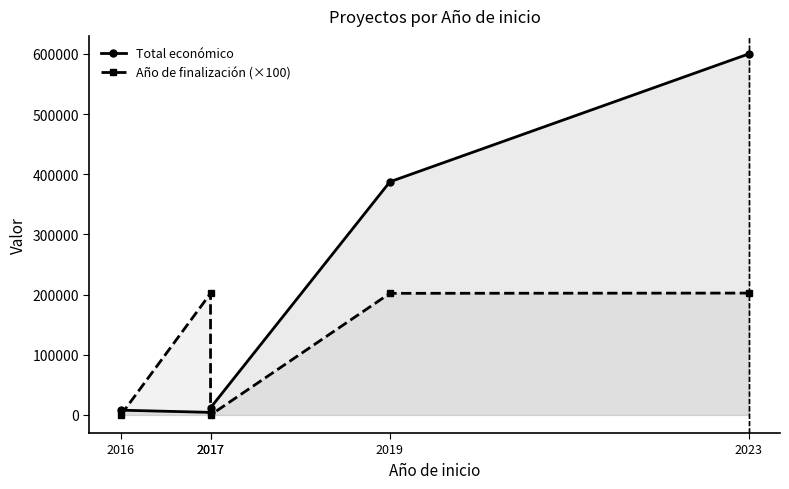

Rank the categories by Año de finalización (×100) value from highest to lowest.

2023, 2019, 2017, 2016, 2017